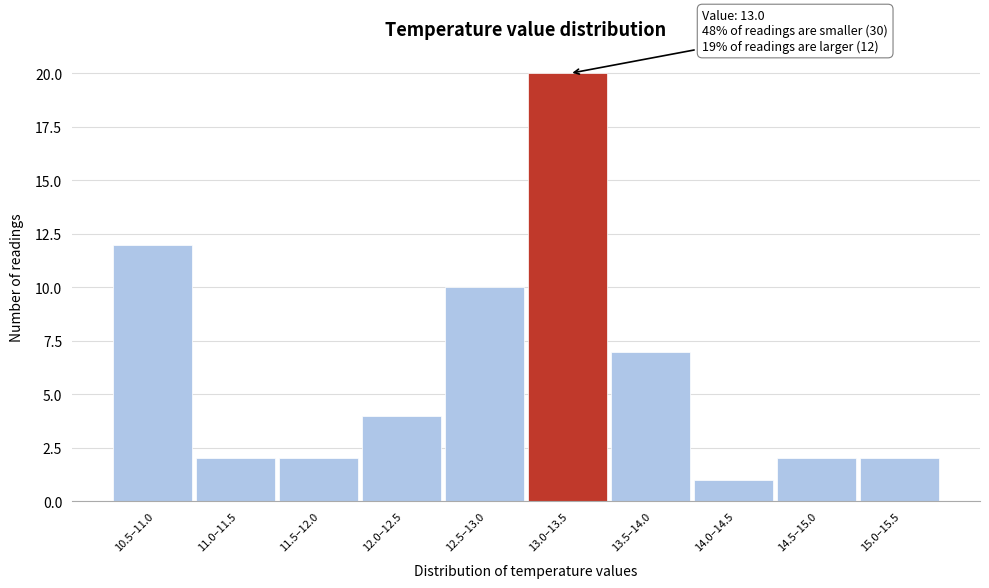

Reading left to right, list all the values displayed in this chart.

10.5–11.0=12	11.0–11.5=2	11.5–12.0=2	12.0–12.5=4	12.5–13.0=10	13.0–13.5=20	13.5–14.0=7	14.0–14.5=1	14.5–15.0=2	15.0–15.5=2